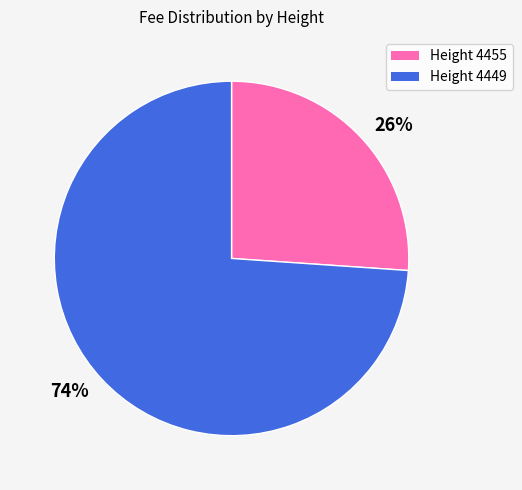

Is the sum of 26% and 74% greater than half?

Yes